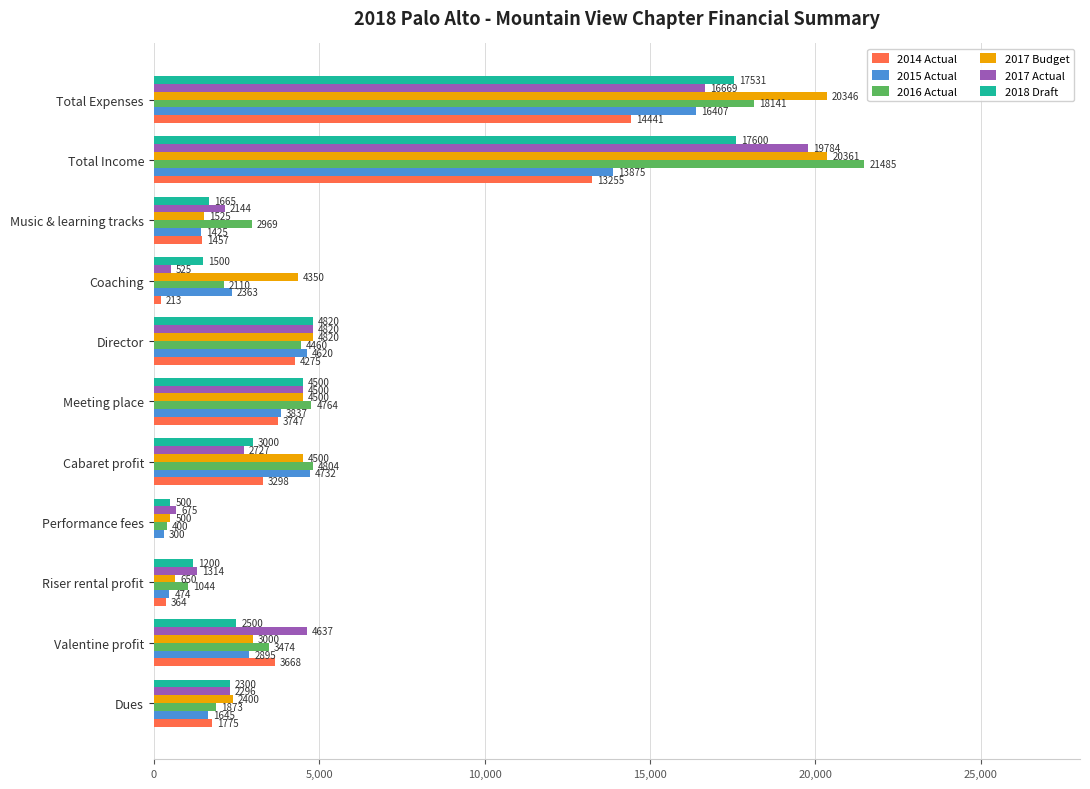

Which category has the highest value in the 2014 Actual series?

Total Expenses